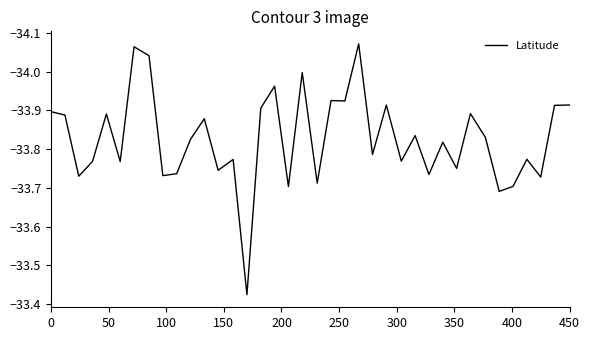

What is the difference between the maximum and minimum values?

0.6